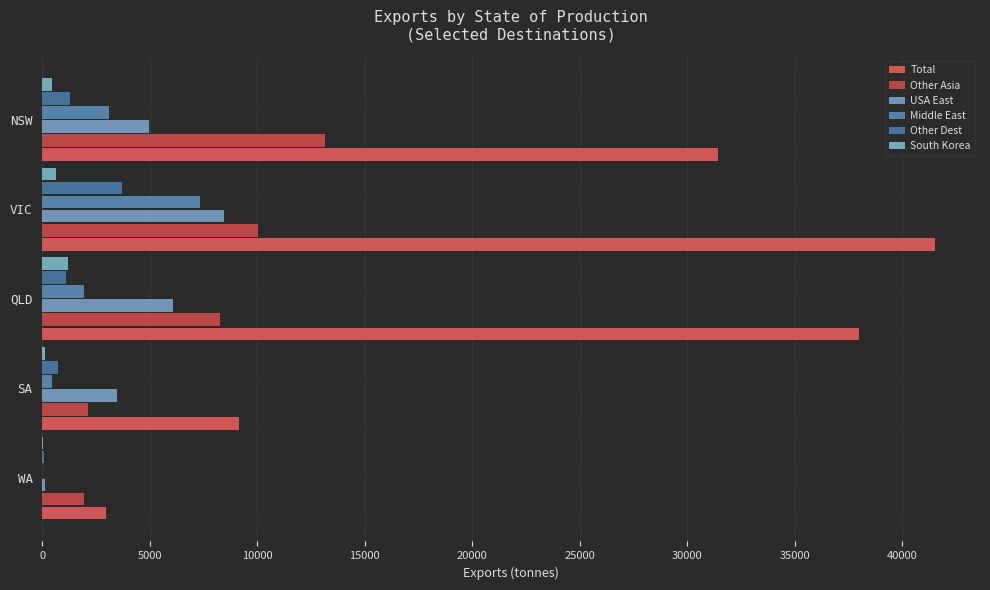

Reading left to right, list all the values displayed in this chart.

Total: 31427.6	41552.7	38012.4	9155.4	2973.4
Other Asia: 13173.9	10025.3	8251.8	2126.3	1928.2
USA East: 4976.2	8453.9	6082.4	3464.9	148.2
Middle East: 3100.1	7333.1	1945.7	462.9	12.3
Other Dest: 1312.3	3693.2	1093.8	718.1	90.6
South Korea: 468.1	618.4	1195.6	152.0	19.1